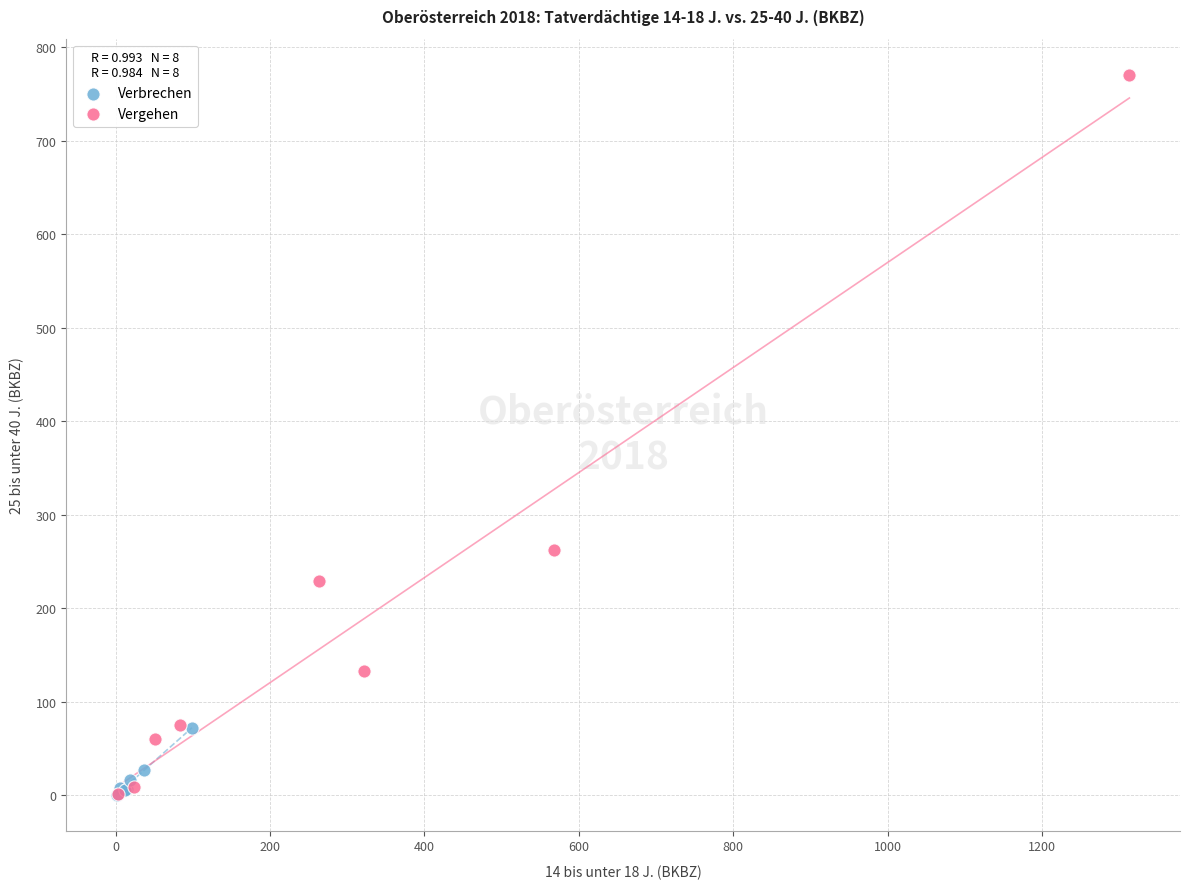

What are all the series names shown in the legend?

Verbrechen, Vergehen